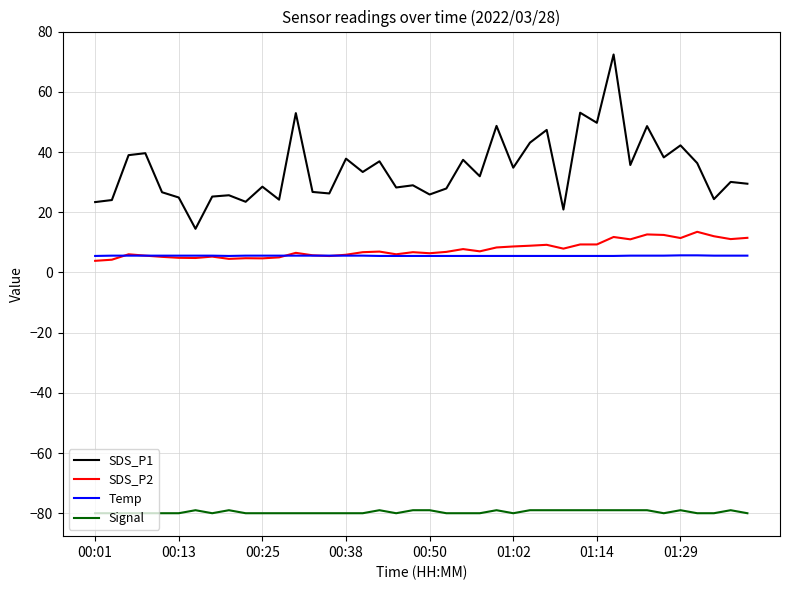

What is the lowest value of the SDS_P1 series?

14.5